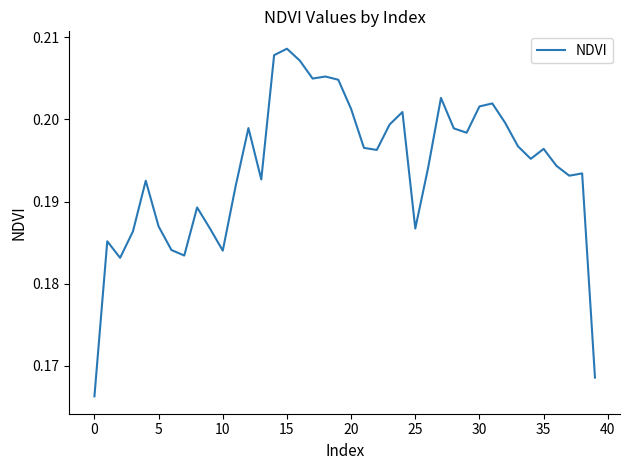

Does the chart display data point markers on the line(s)?

No